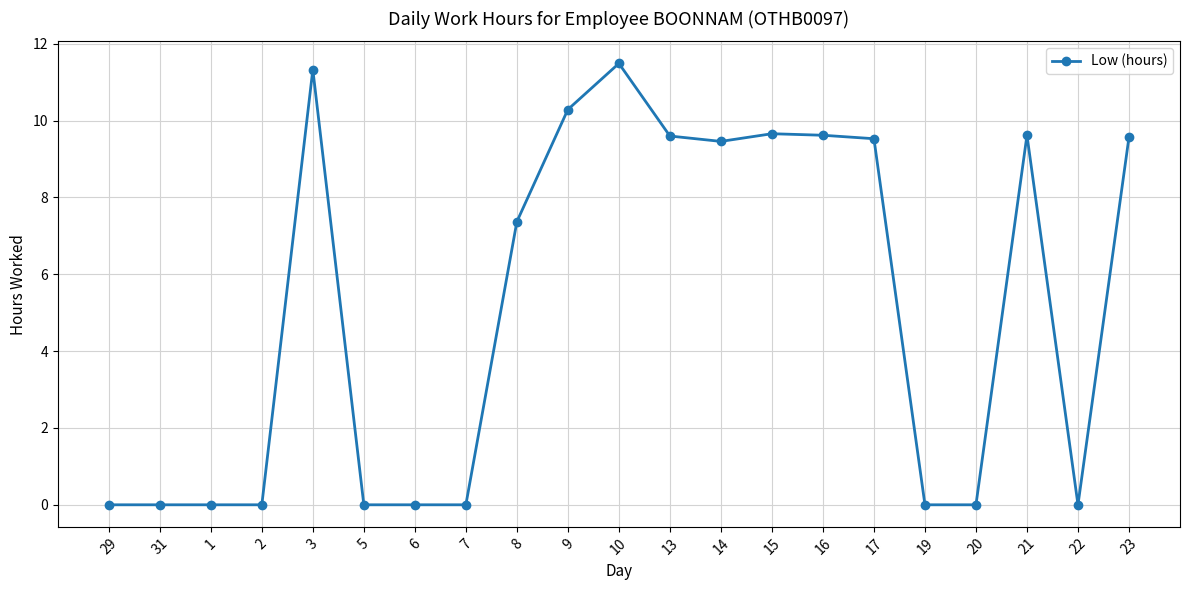

What is the change in value from 9 to 20?

-10.3